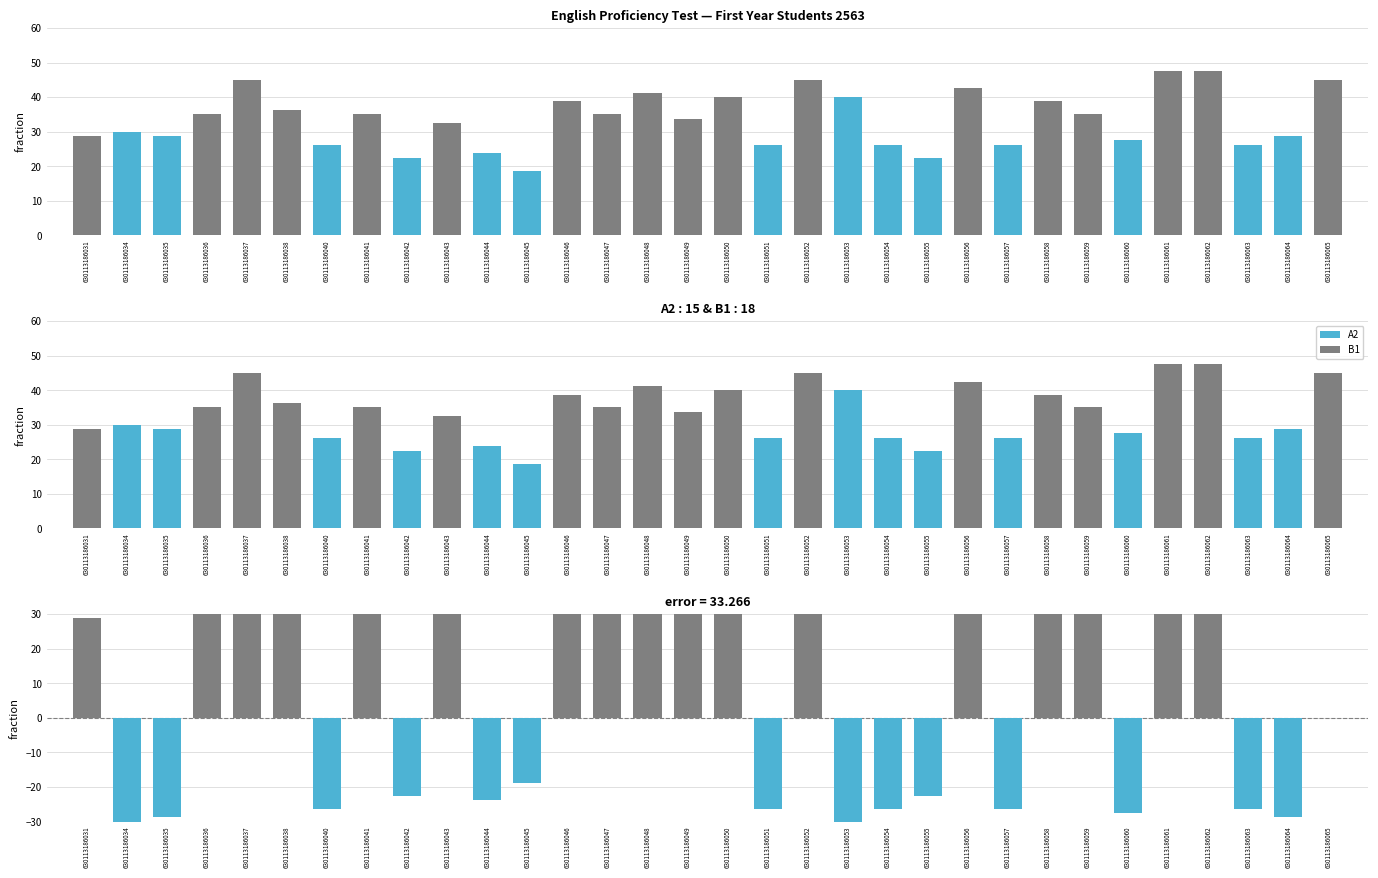

Between 630113186031 and 630113186048, which series saw the biggest shift?

B1 - A2